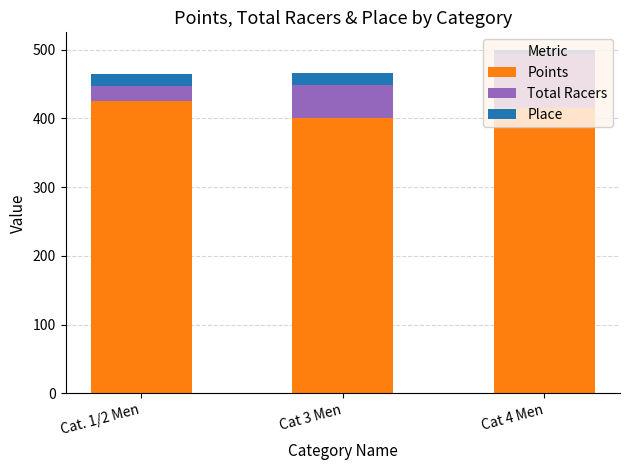

The value of Points at Cat. 1/2 Men is 738.1. True or false?

False